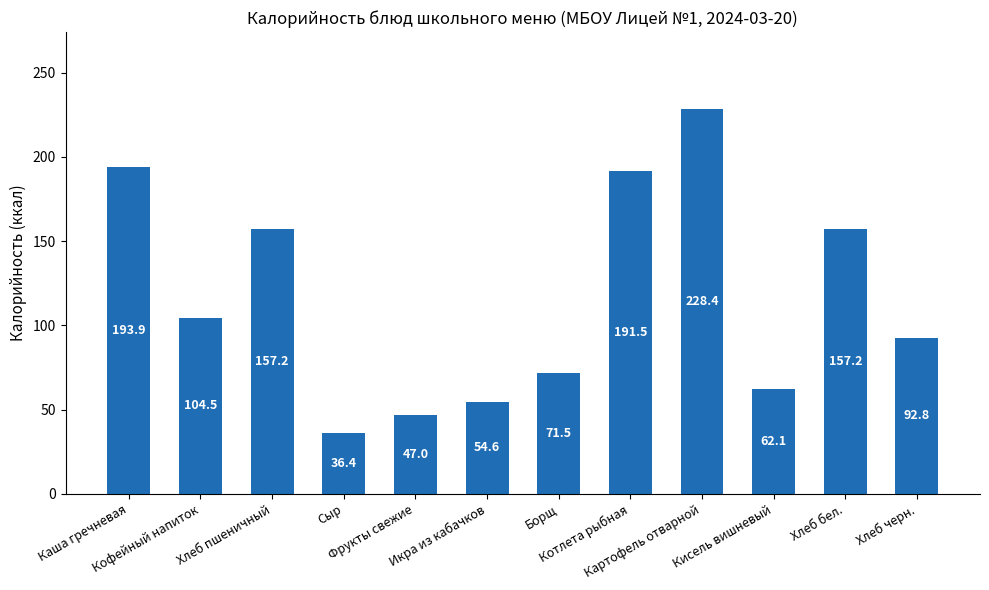

Is it true that the value at Картофель отварной is 46.8?

False